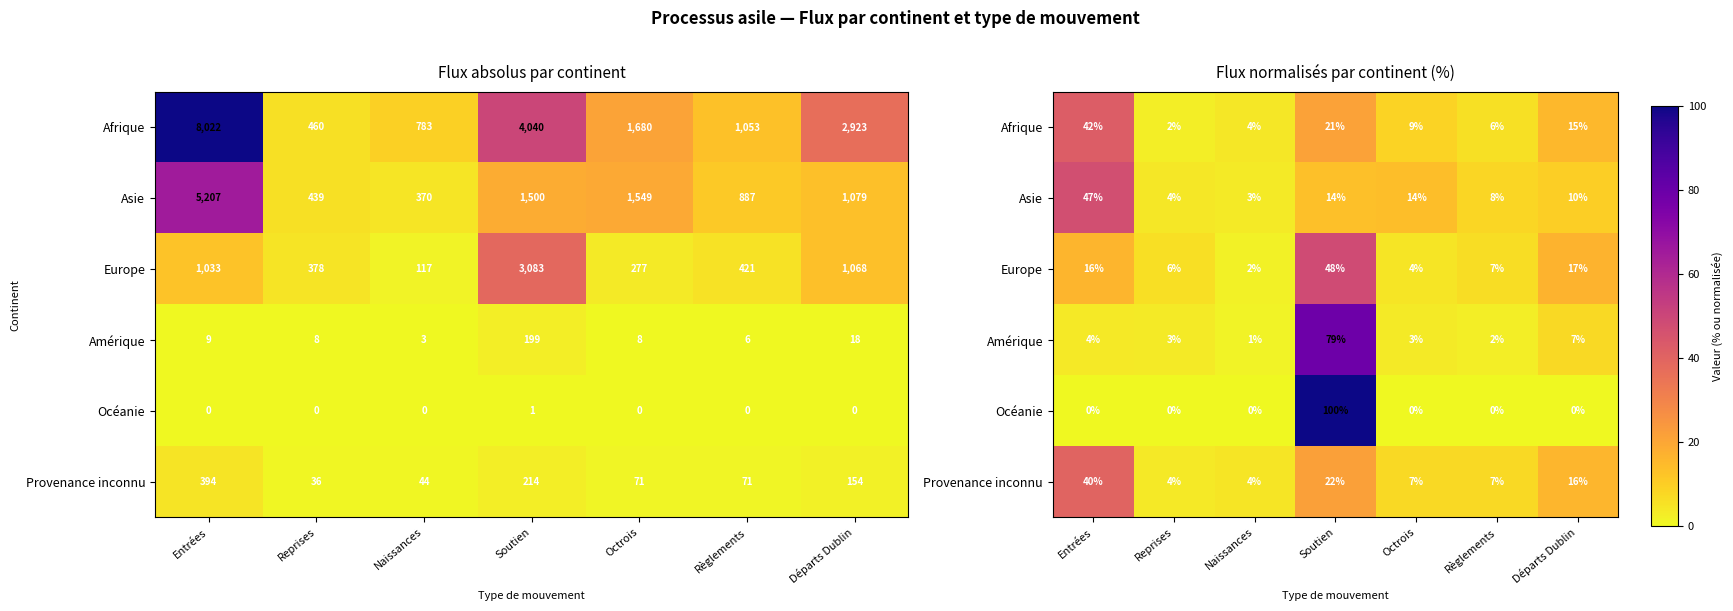

At which category does the chart reach its peak across all series?

Soutien